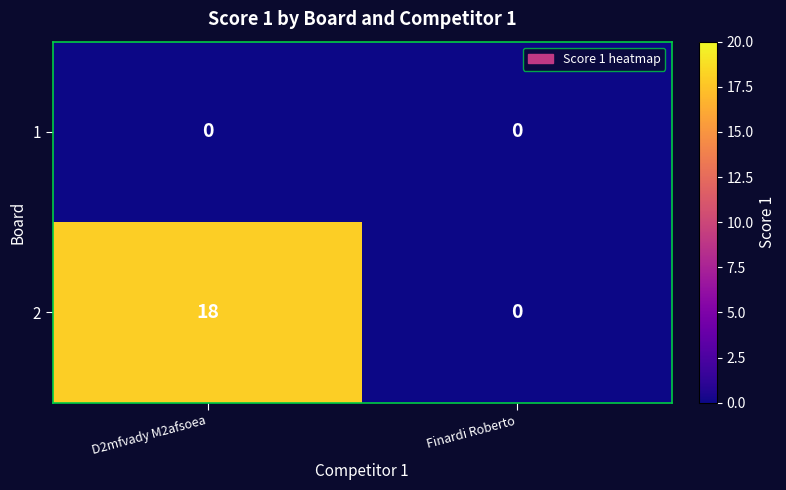

What is the greatest value displayed?

18